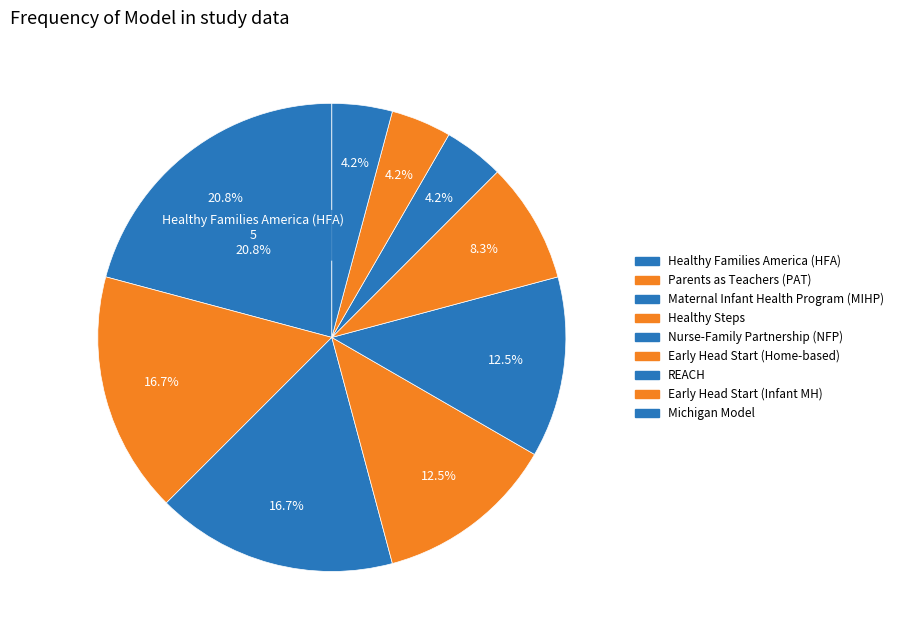

Does any single category account for the majority?

No